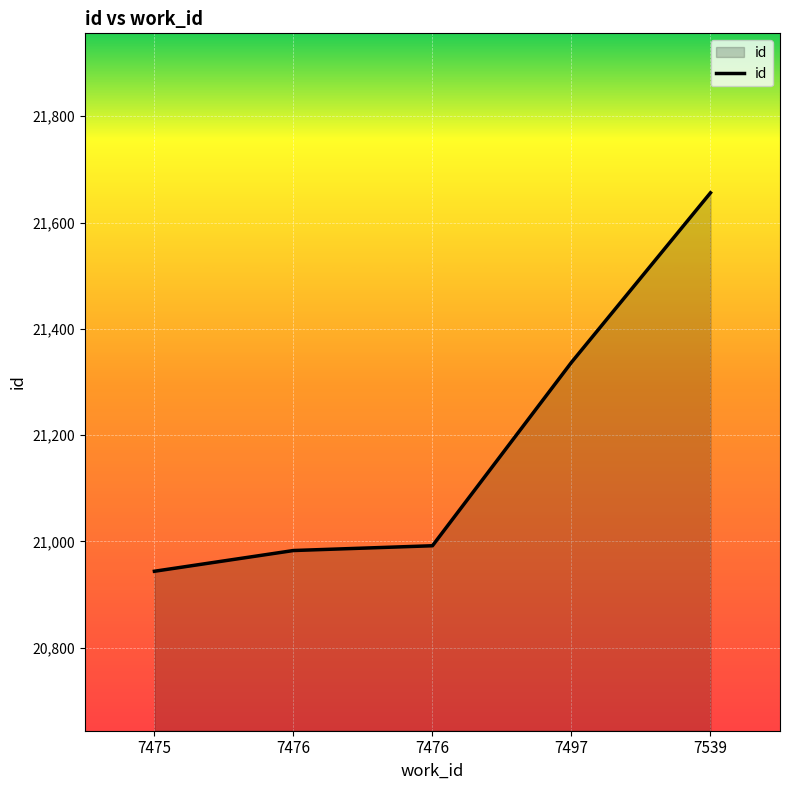

Rank the categories by value from highest to lowest.

7539, 7497, 7476, 7476, 7475